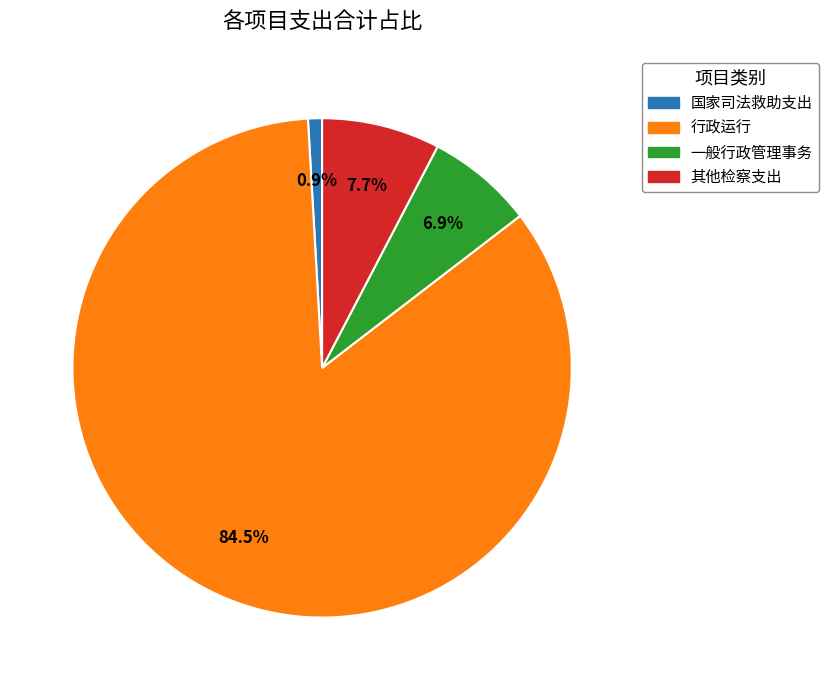

To the nearest percent, what portion does 一般行政管理事务 represent?

7%